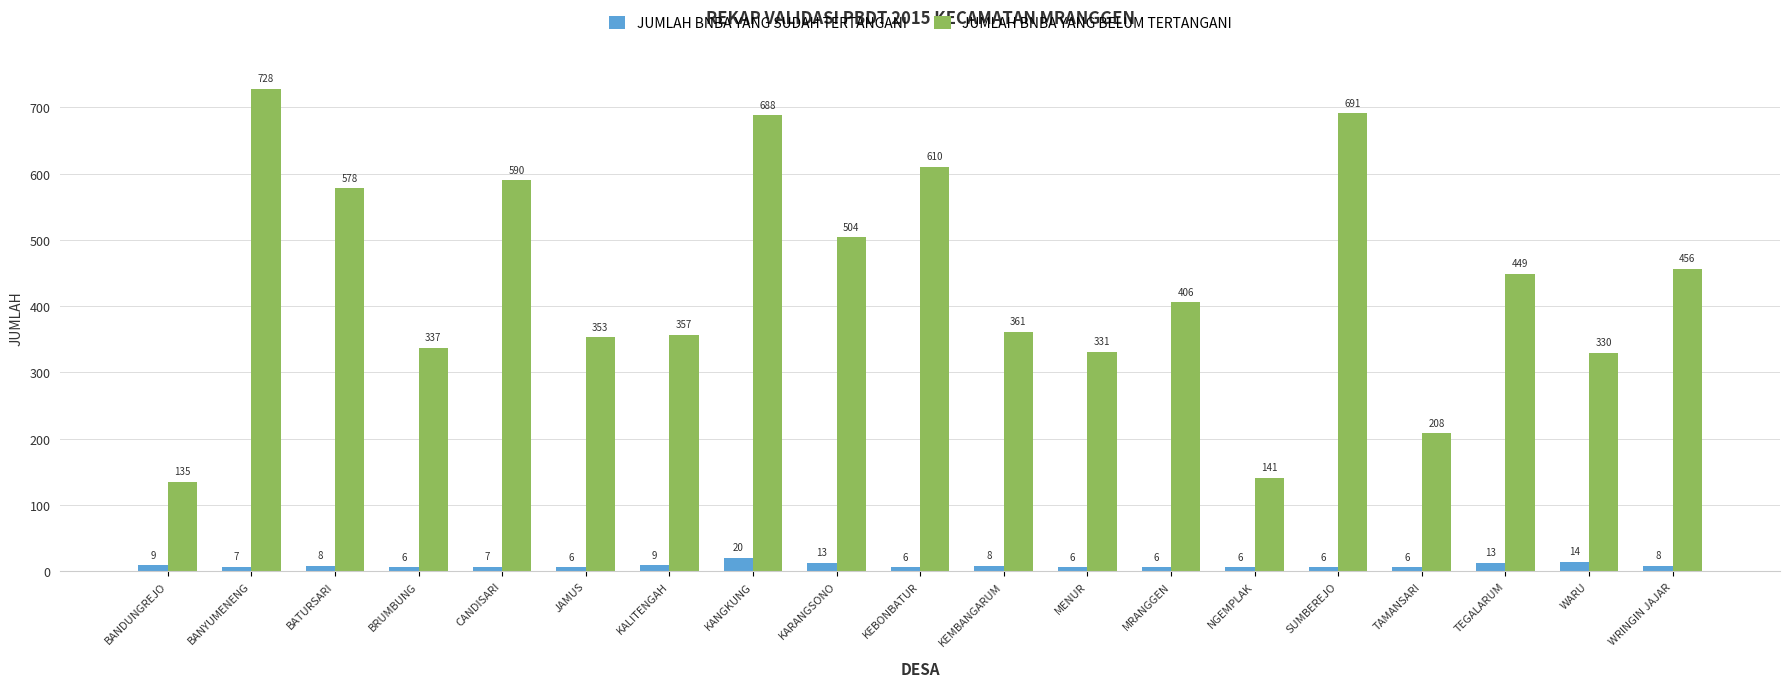

Which series has the widest spread of values?

JUMLAH BNBA YANG BELUM TERTANGANI